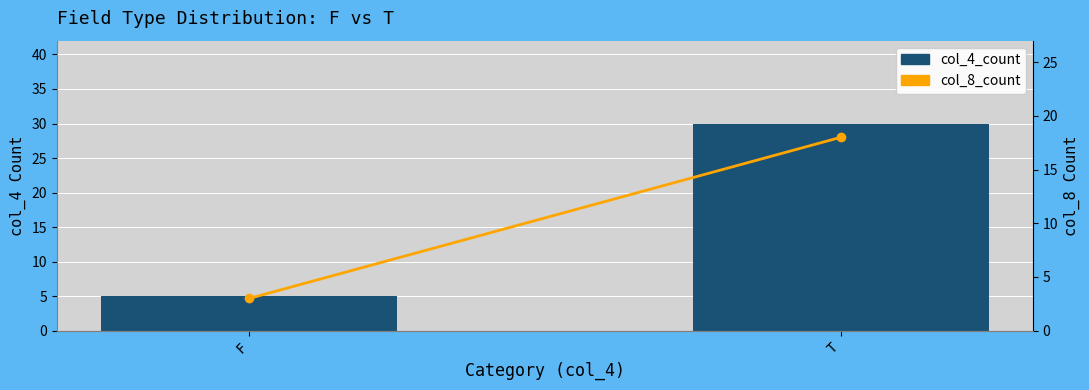

True or false: col_8_count has a value of 3 at F.

True